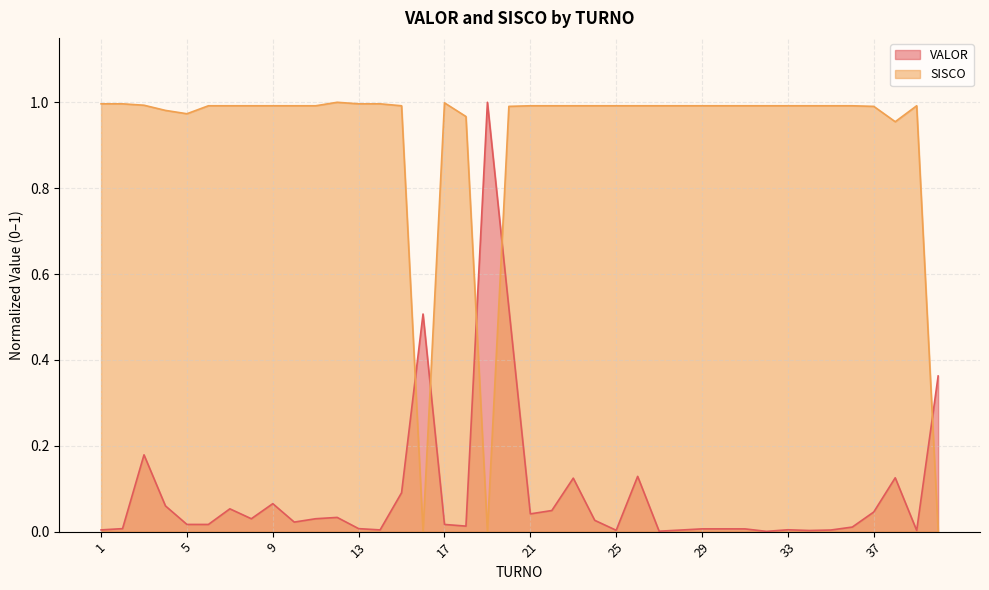

What is the sum of the VALOR values at 4 and 38?

0.2